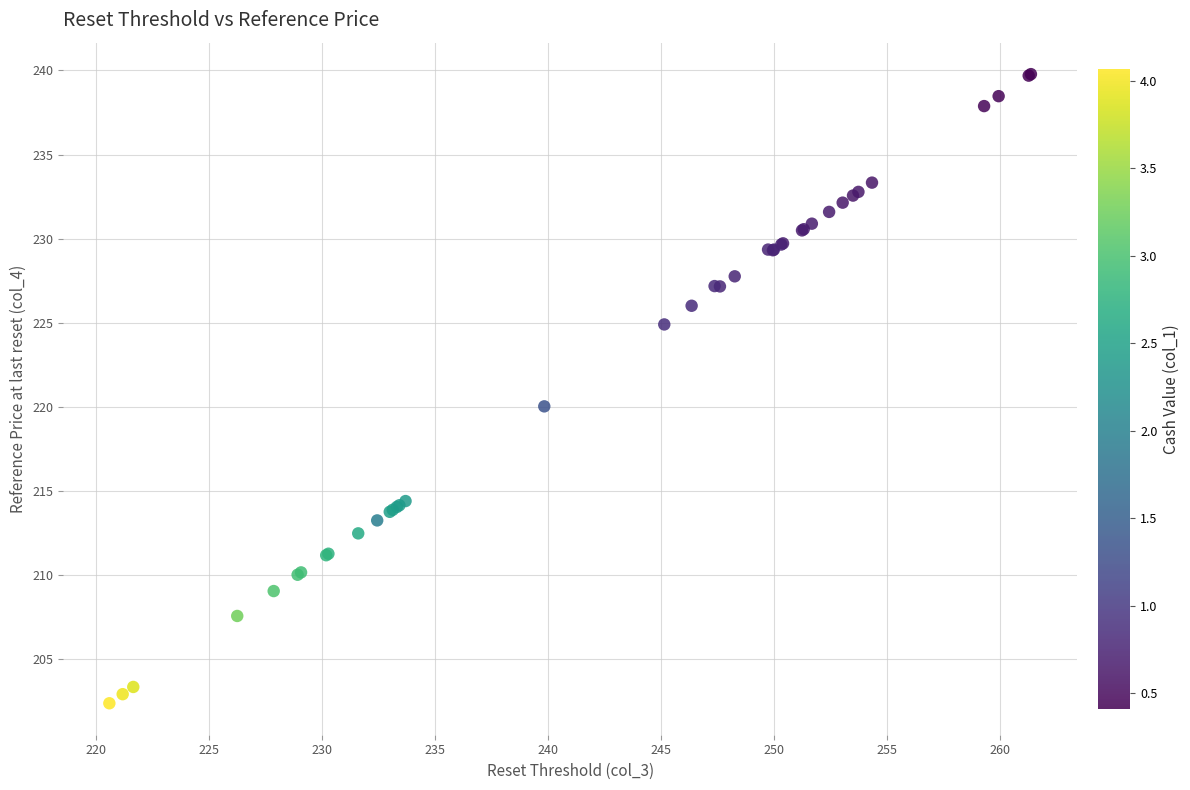

What Y value in the scatter plot is closest to 221?

220.0